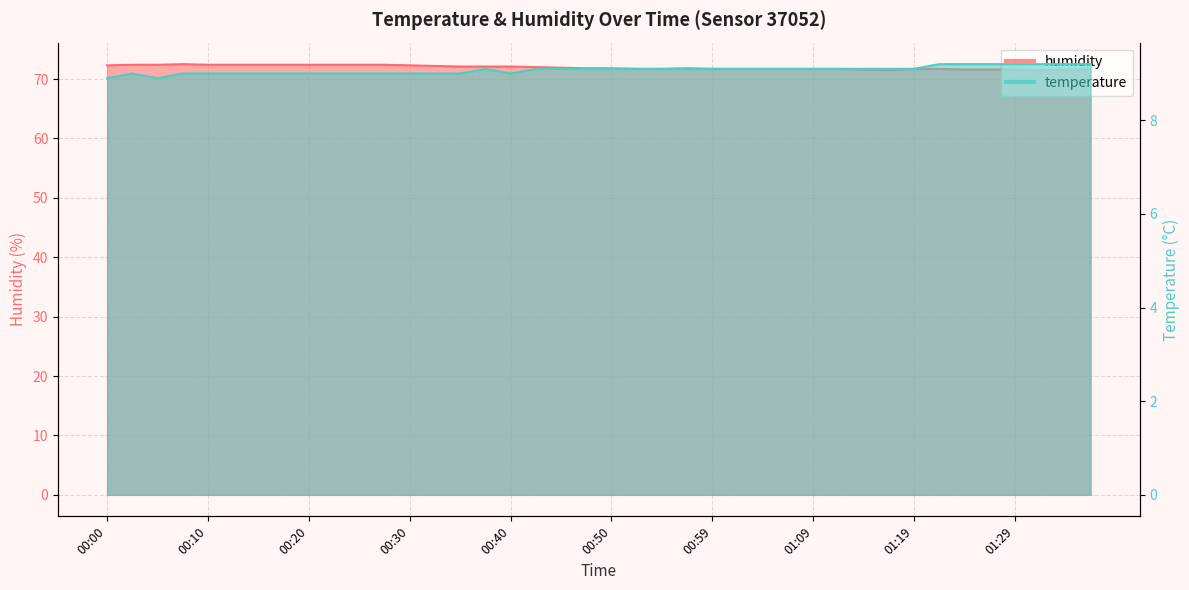

What is the label of the 1st point from the left?

00:00